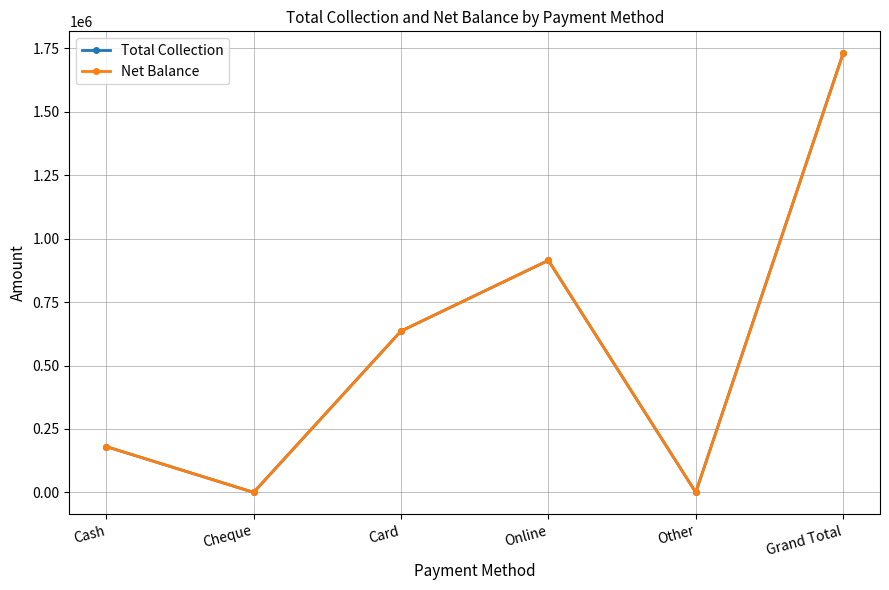

Is this an area chart (filled region under the line)?

No